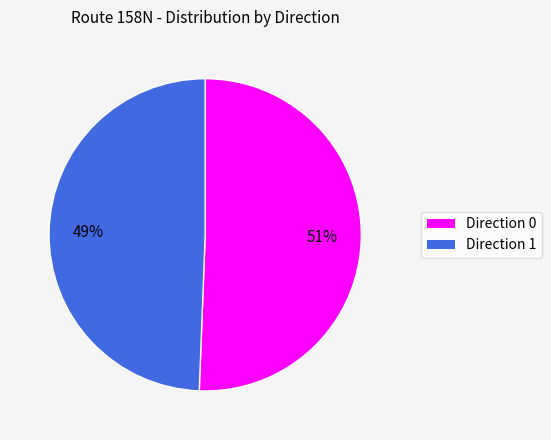

To the nearest percent, what is the average slice percentage?

50%